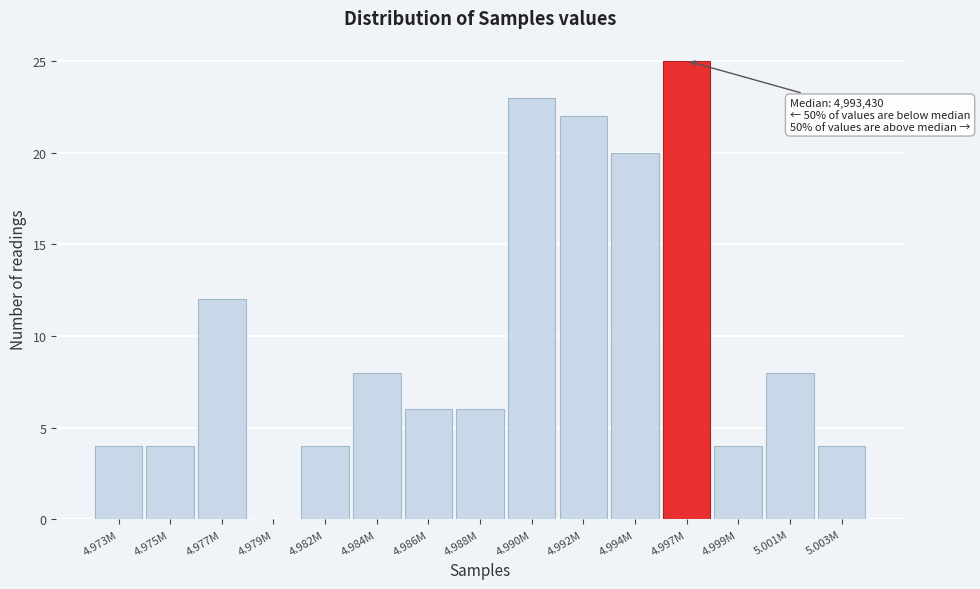

Reading left to right, extract all data points from this chart.

4.973M=4	4.975M=4	4.977M=12	4.979M=0	4.982M=4	4.984M=8	4.986M=6	4.988M=6	4.990M=23	4.992M=22	4.994M=20	4.997M=25	4.999M=4	5.001M=8	5.003M=4